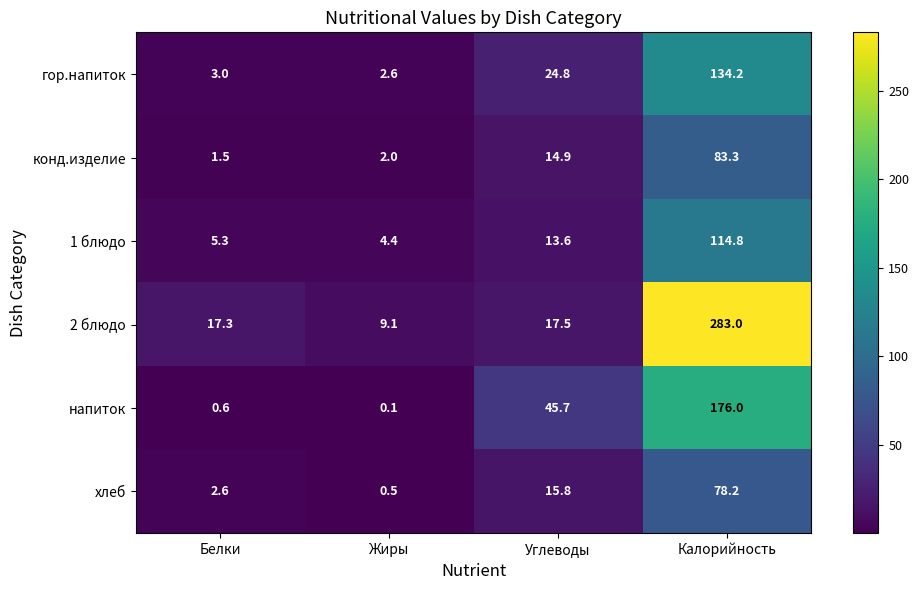

List the labels in order of конд.изделие value, largest first.

Калорийность, Углеводы, Жиры, Белки